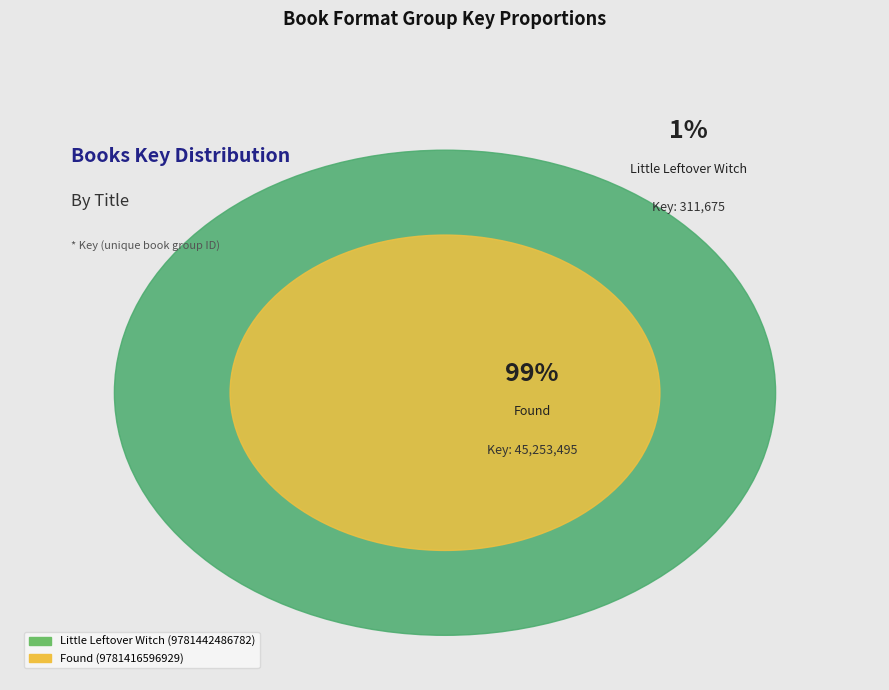

Rank the categories by value from lowest to highest.

Little Leftover Witch (9781442486782), Found (9781416596929)